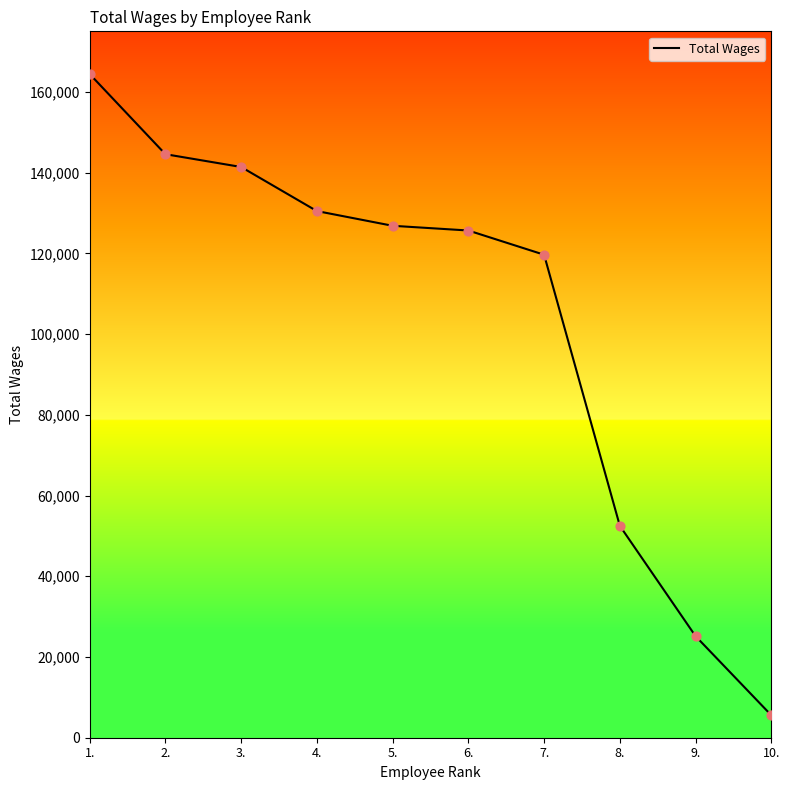

What is the change in value from 2. to 8.?

-92066